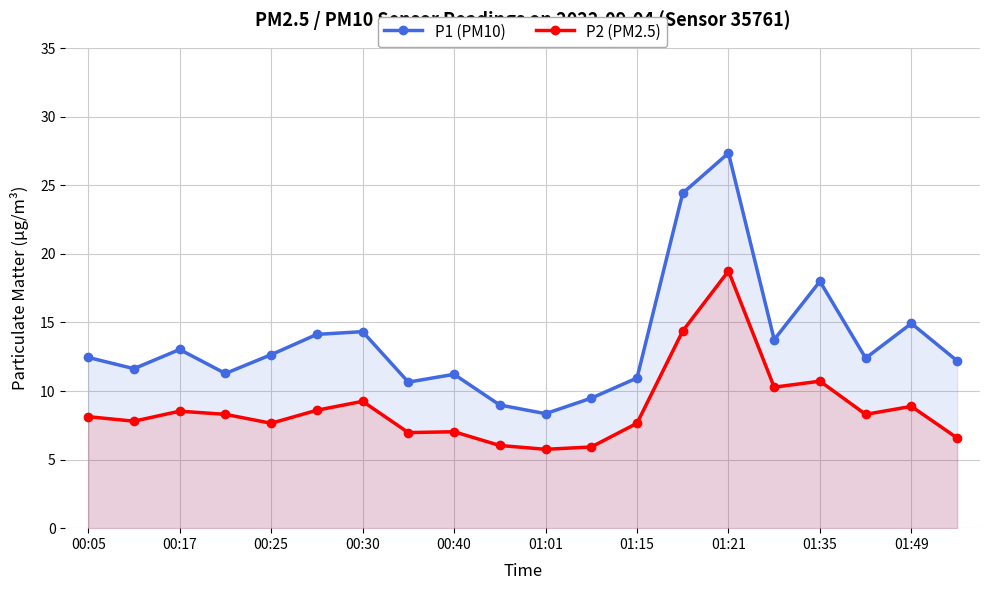

What is the sum of the P1 (PM10) values at 01:15 and 01:01?

19.3